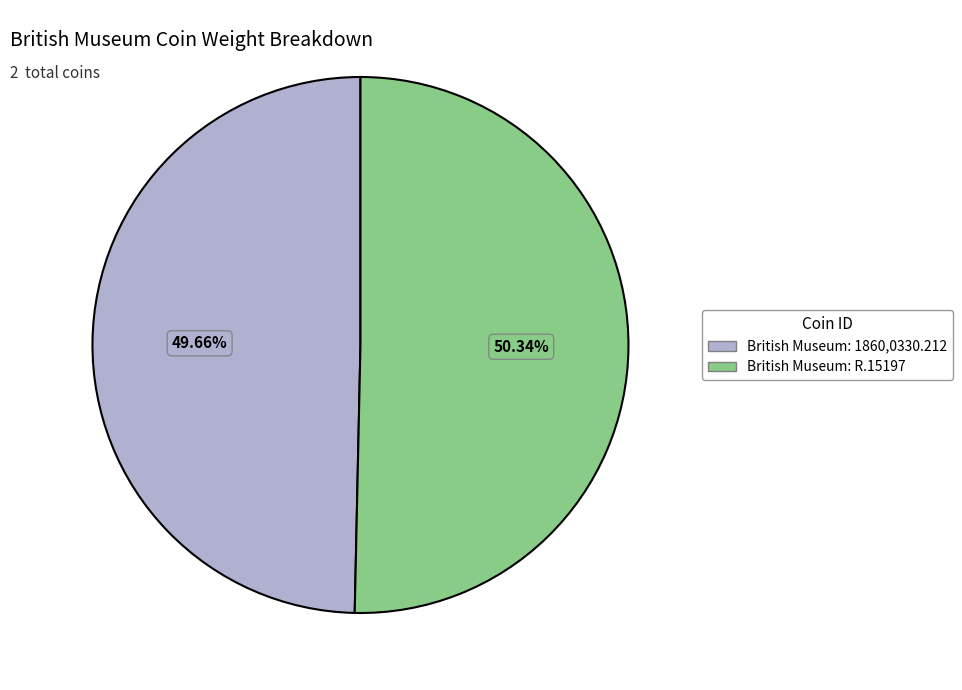

To the nearest percent, what portion does British Museum: 1860,0330.212 represent?

50%